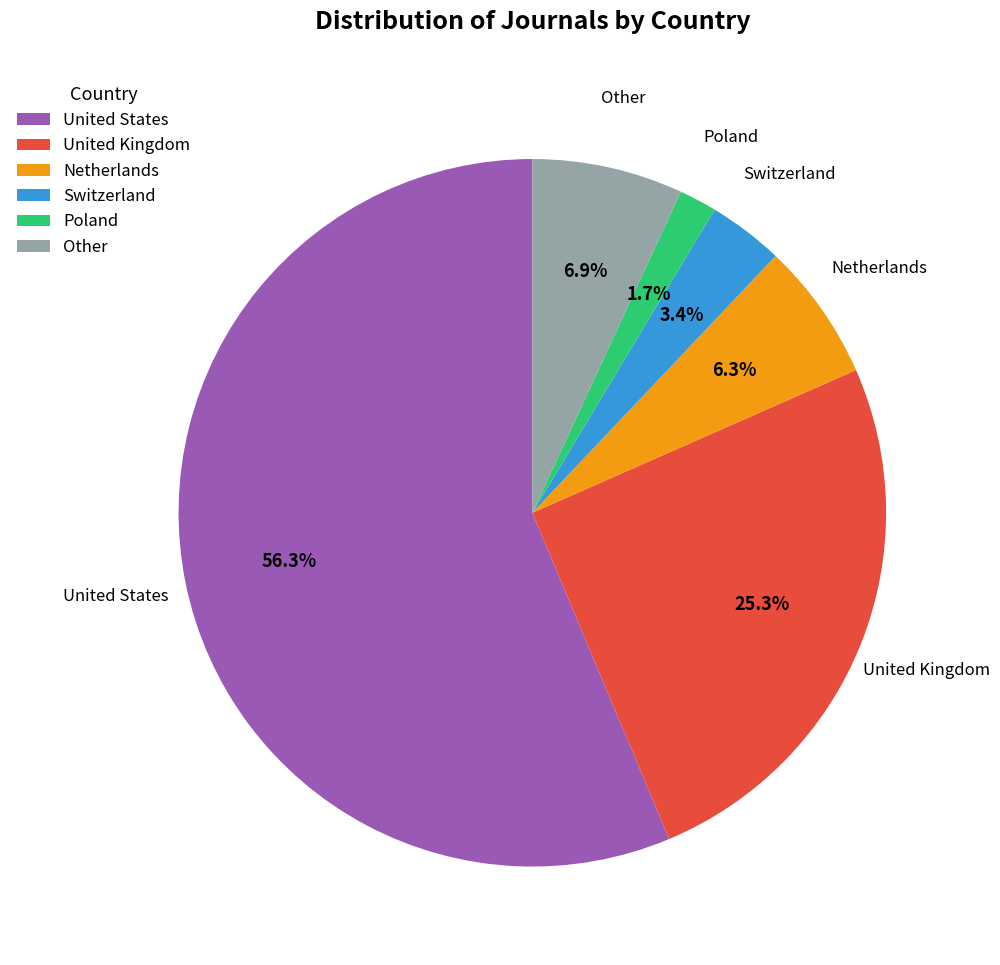

Between United States and Poland, which is larger?

United States